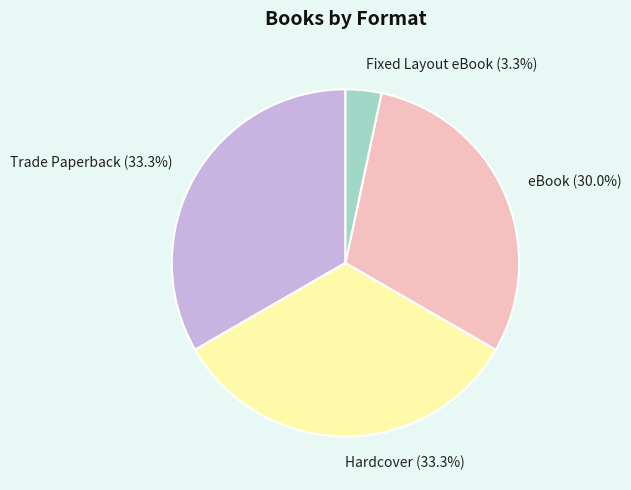

Is it true that Fixed Layout eBook is 3% of the pie?

True